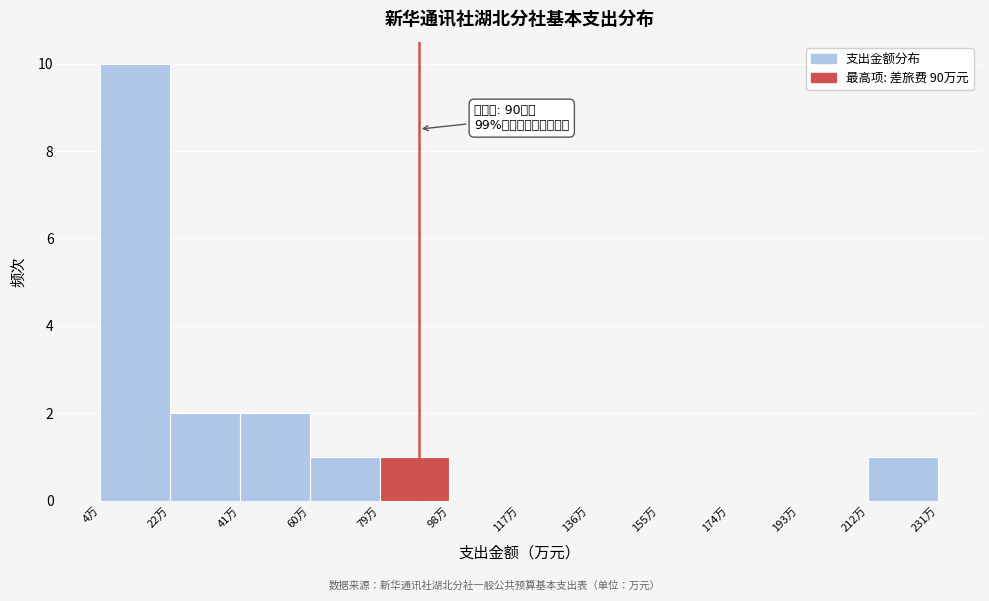

Over which range of the x-axis is the bar tallest?

4 to 22